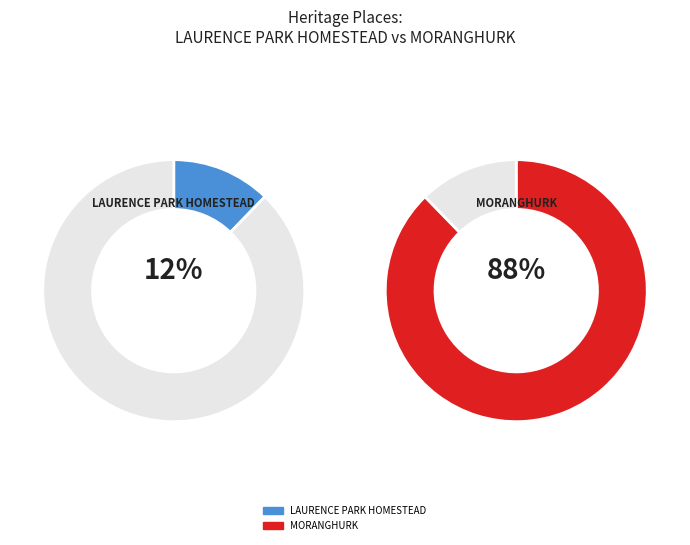

How many segments does this pie chart have?

2